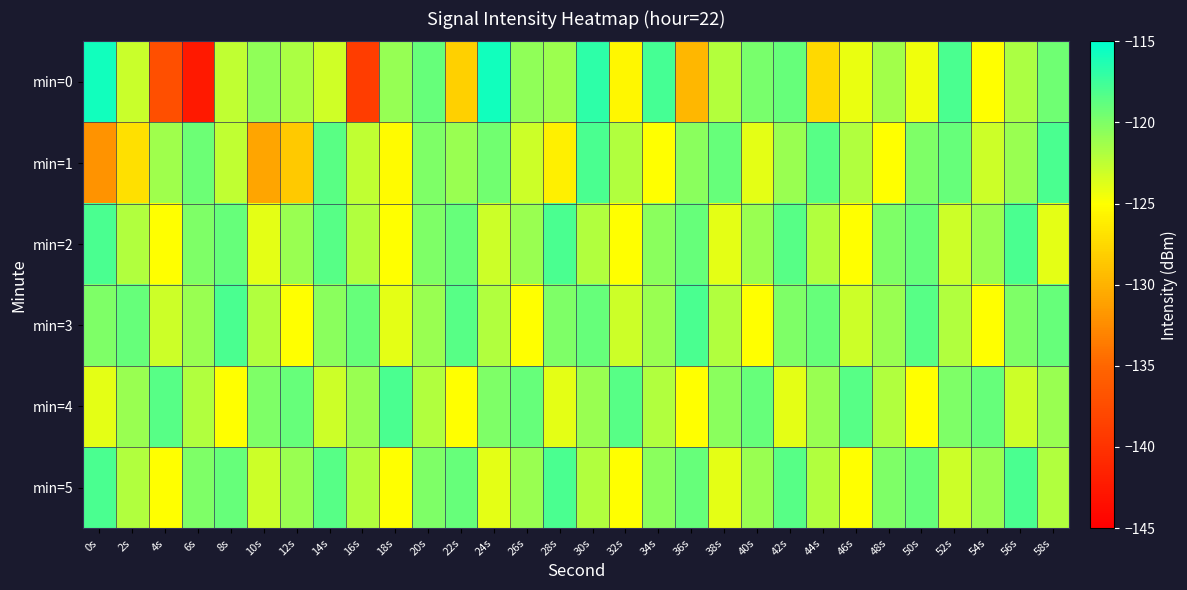

How many data points does each series have?

30